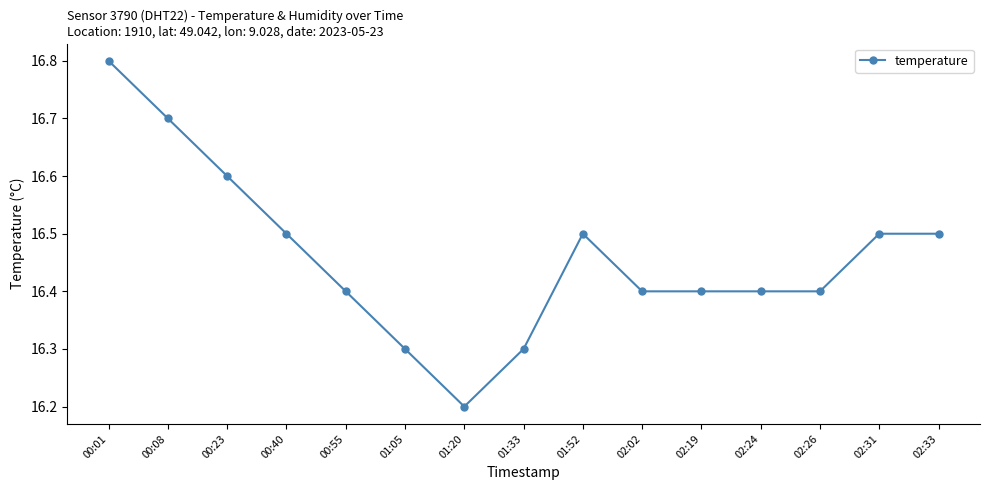

What is the maximum value shown in the chart?

16.8